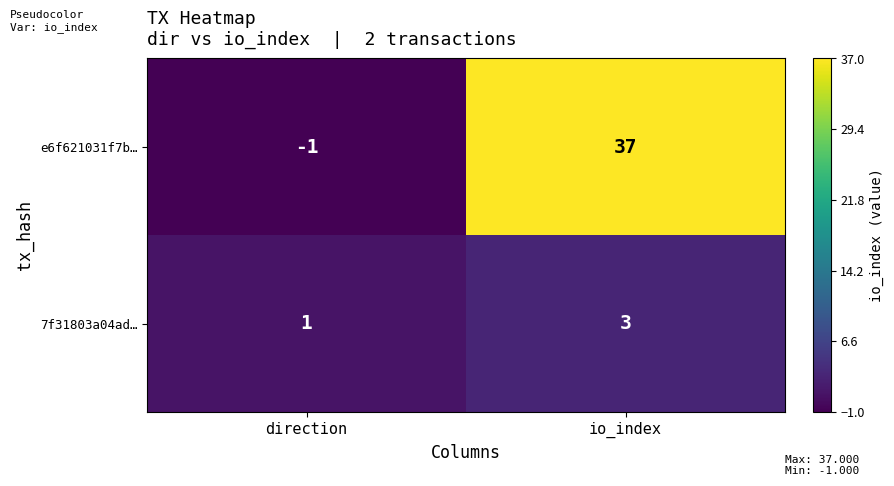

Count the number of data series in this chart.

2